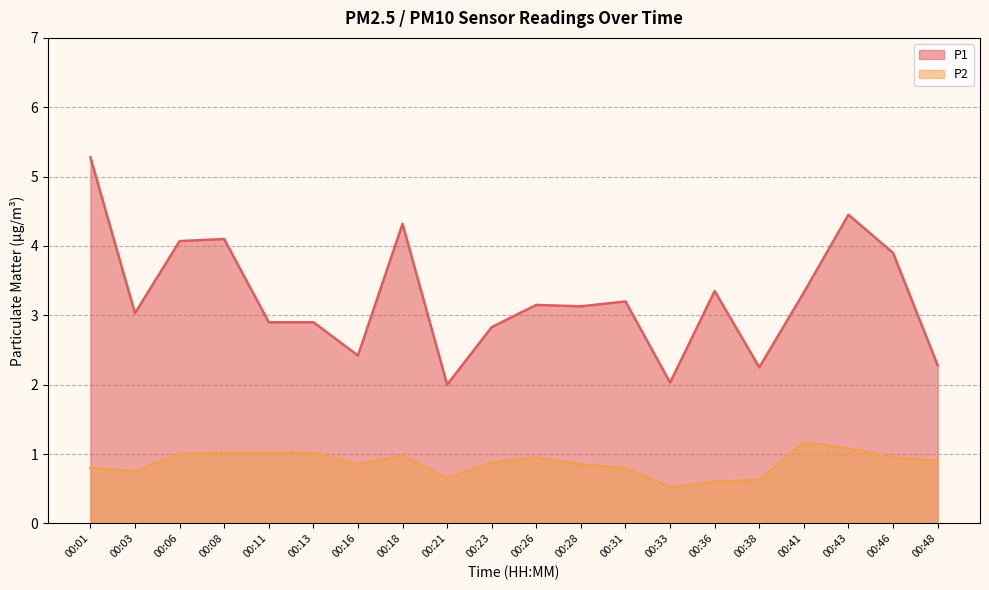

Between 00:38 and 00:48, which series saw the biggest shift?

P2